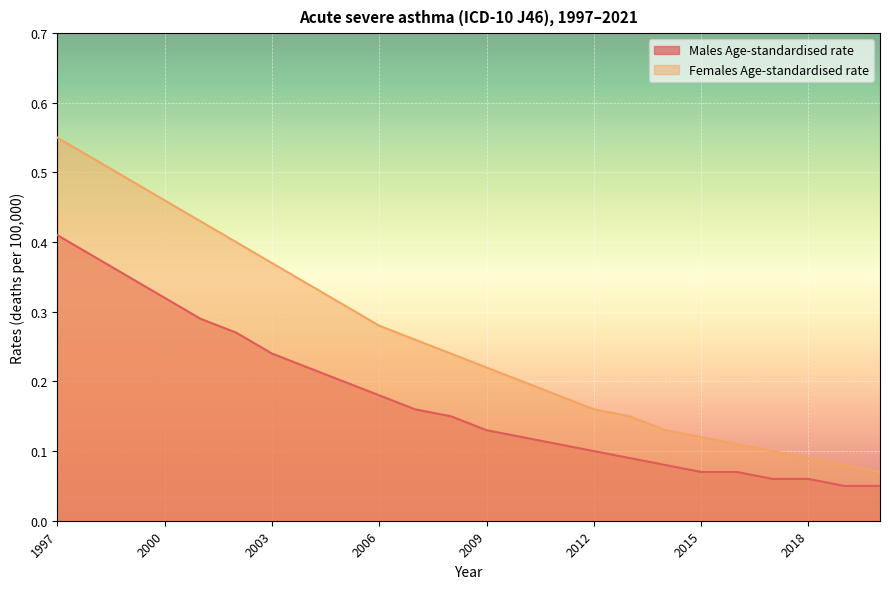

Does the chart display data point markers on the line(s)?

No